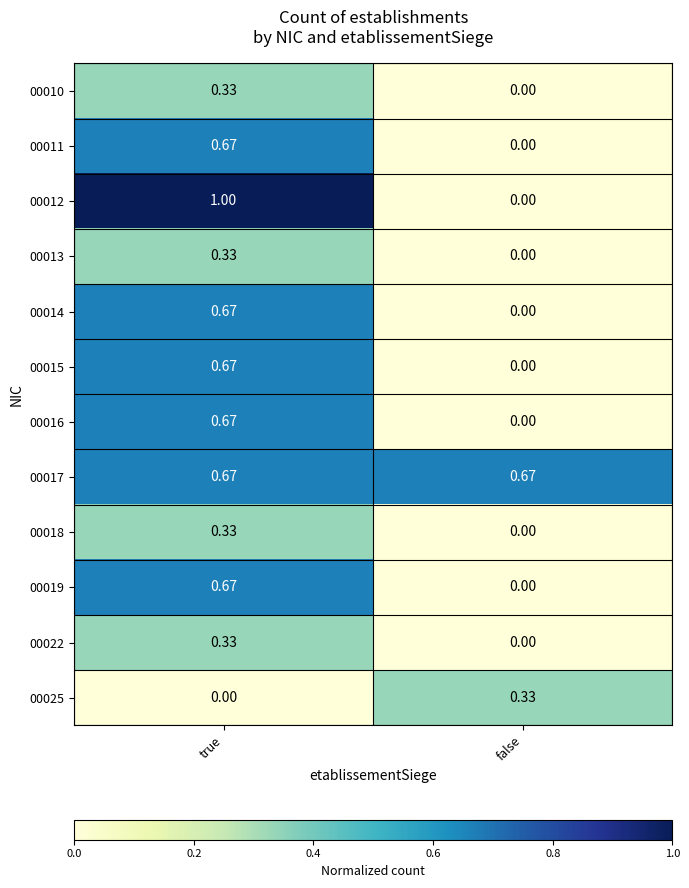

At which category is the sum across all series the highest?

true